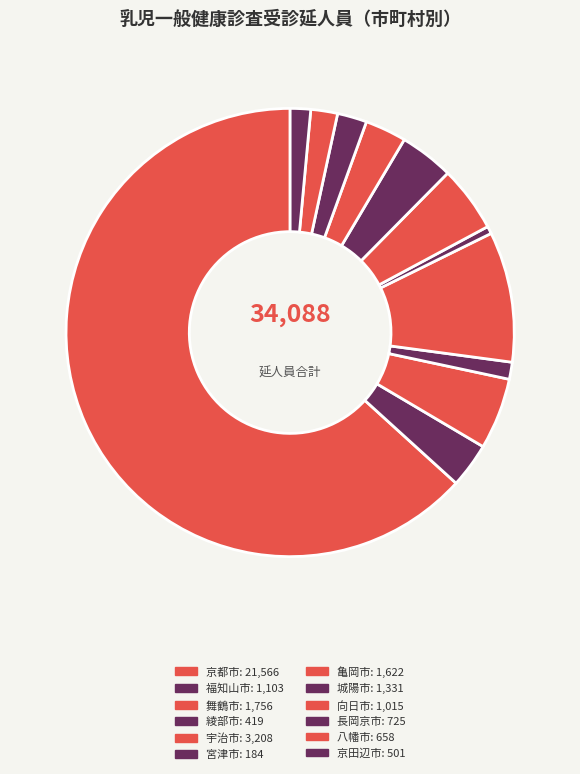

What is the largest slice in the pie chart?

京都市